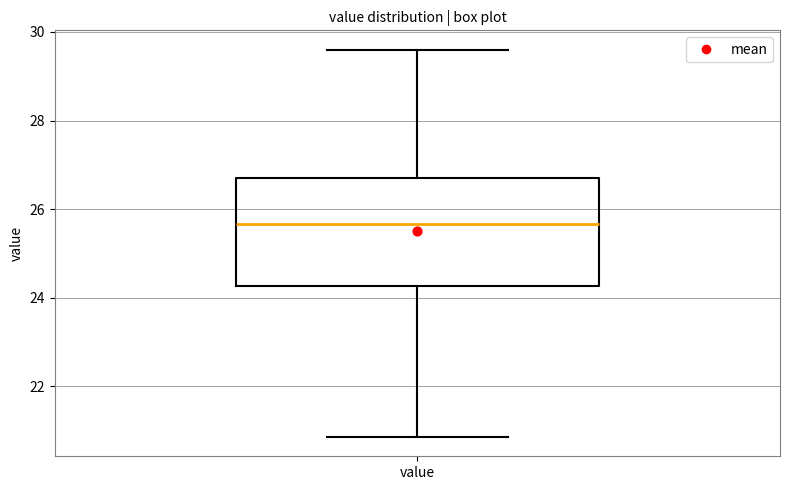

Where is the upper edge of the box for value on the y-axis? The values are not printed on the chart, so give them approximately, as read against the axis.

26.6